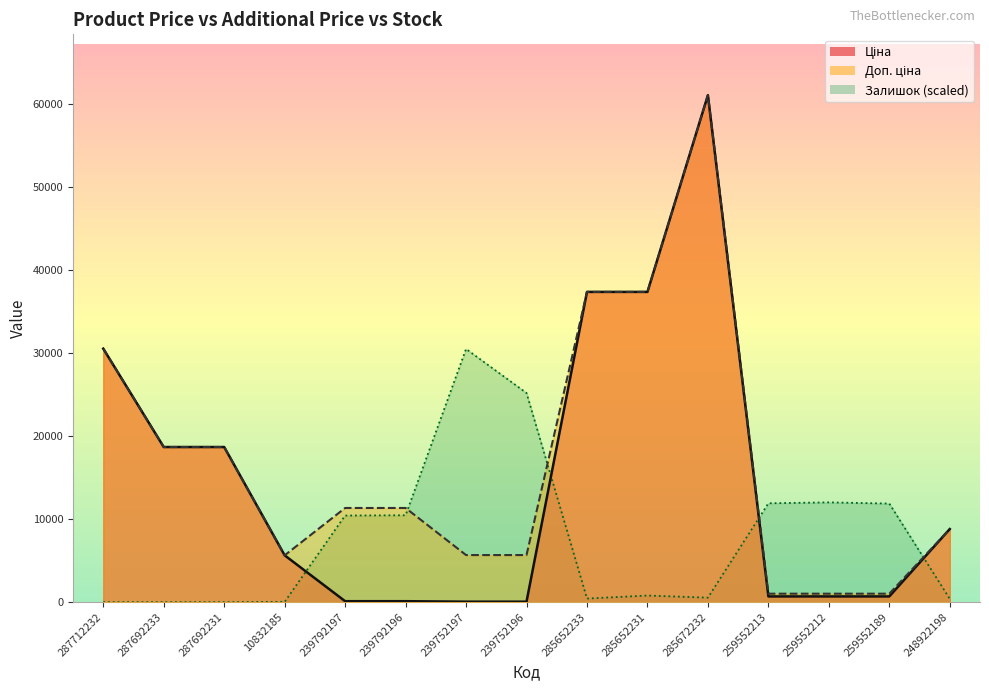

How many intersections are there between Залишок and Доп. ціна?

4